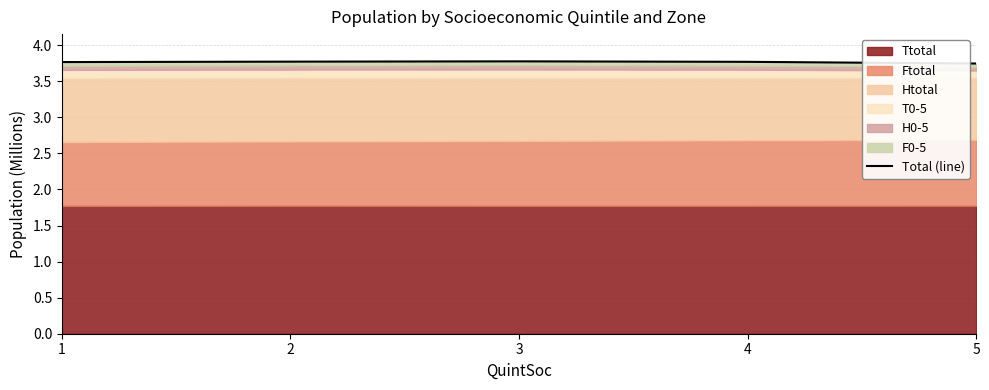

How many points are higher than both their immediate neighbors (excluding endpoints)?

1